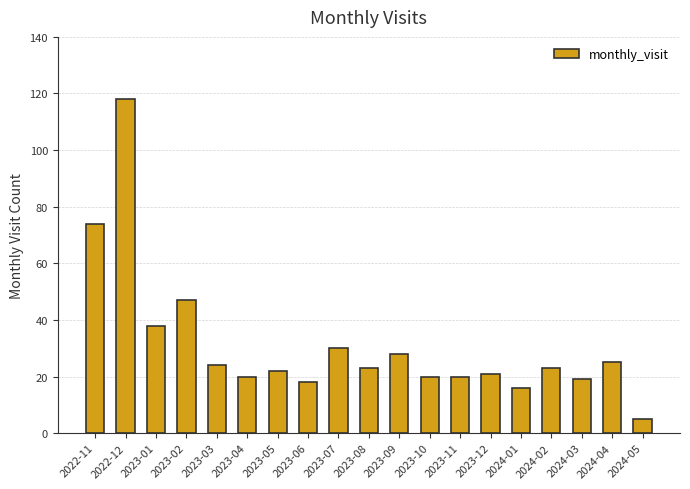

Read the value at 2023-11.

20